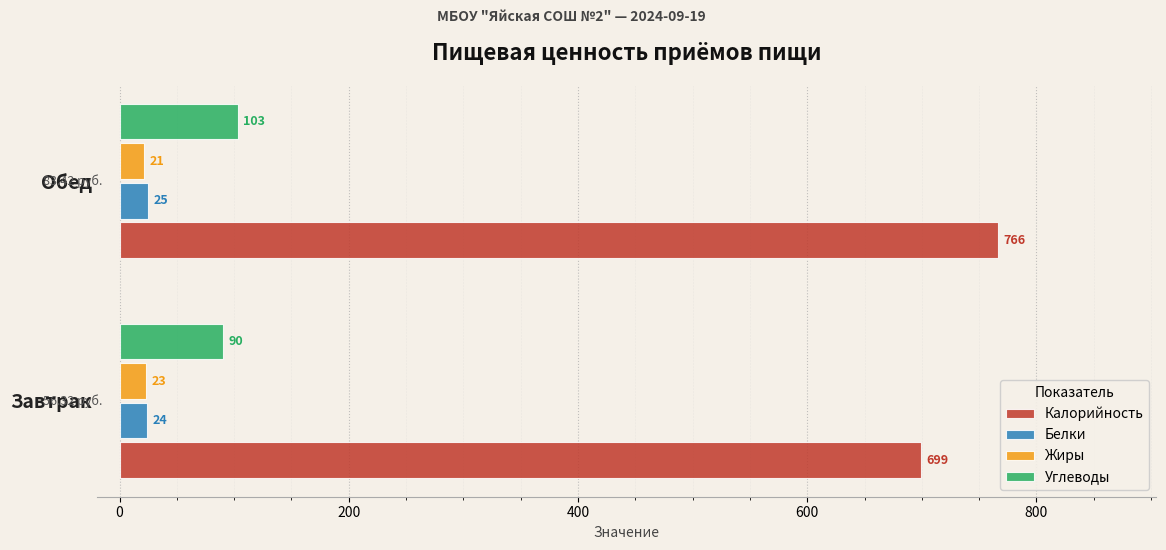

How many values in the Белки series are below 25?

1